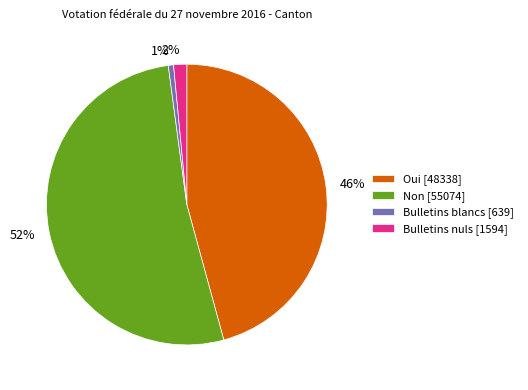

Which slice is the smallest?

Bulletins blancs